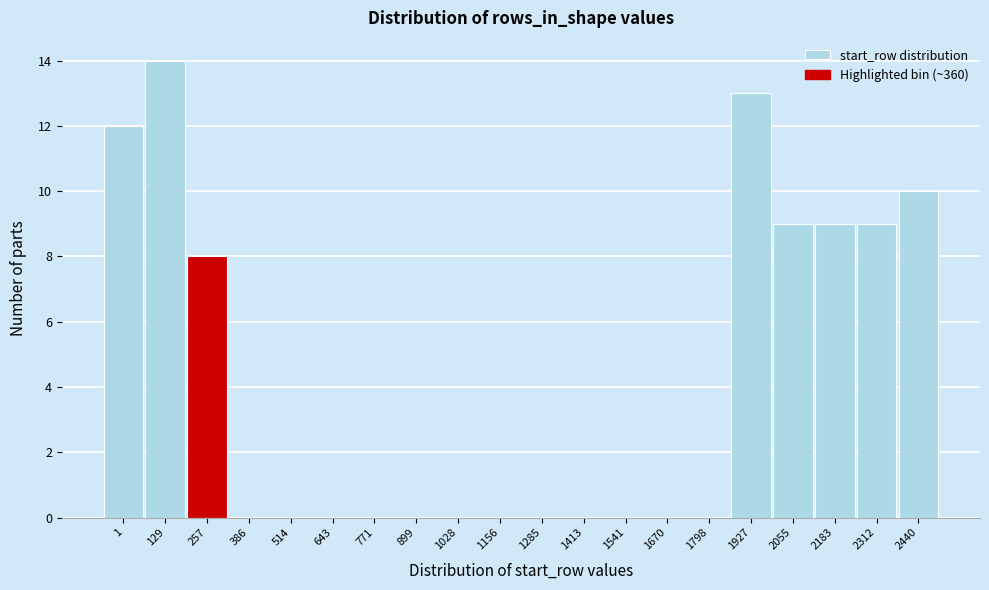

Reading right to left, transcribe all the data shown in this chart.

2440=10	2312=9	2183=9	2055=9	1927=13	1798=0	1670=0	1541=0	1413=0	1285=0	1156=0	1028=0	899=0	771=0	643=0	514=0	386=0	257=8	129=14	1=12